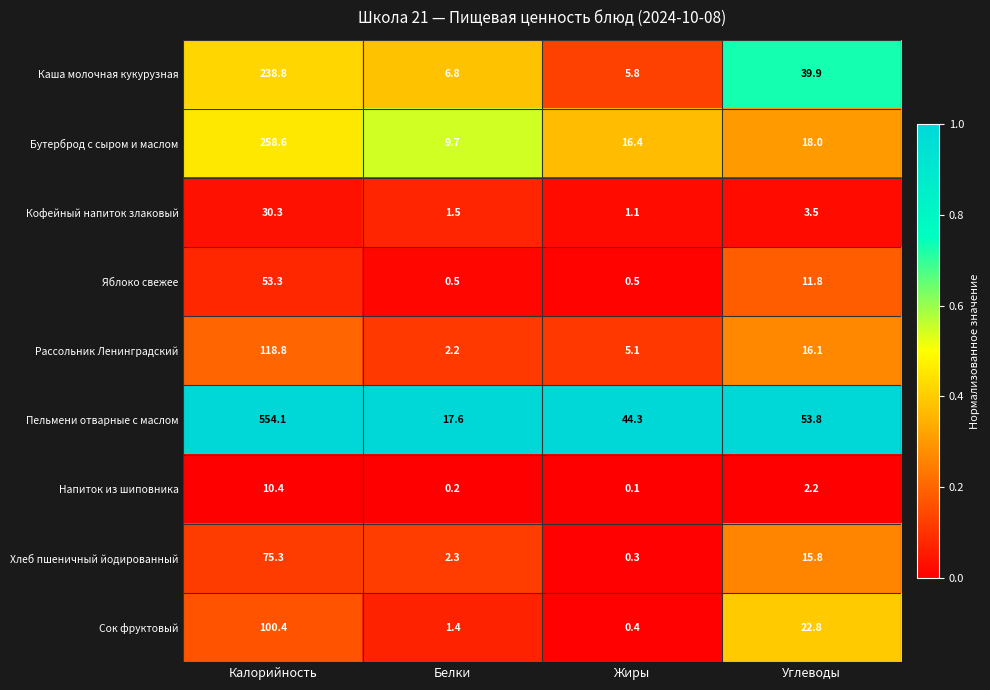

Which series has the largest range (max minus min)?

Пельмени отварные с маслом